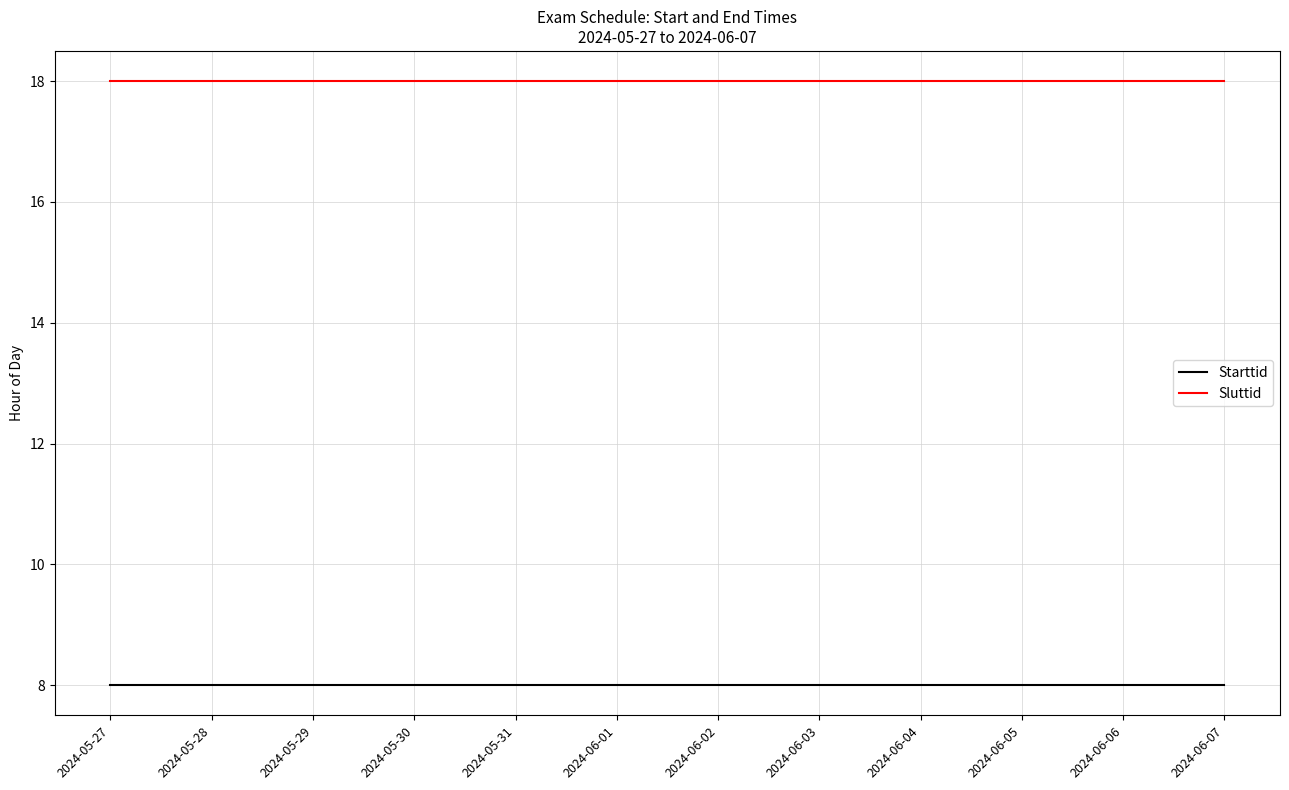

The value of Sluttid at 2024-05-31 is 5. True or false?

False